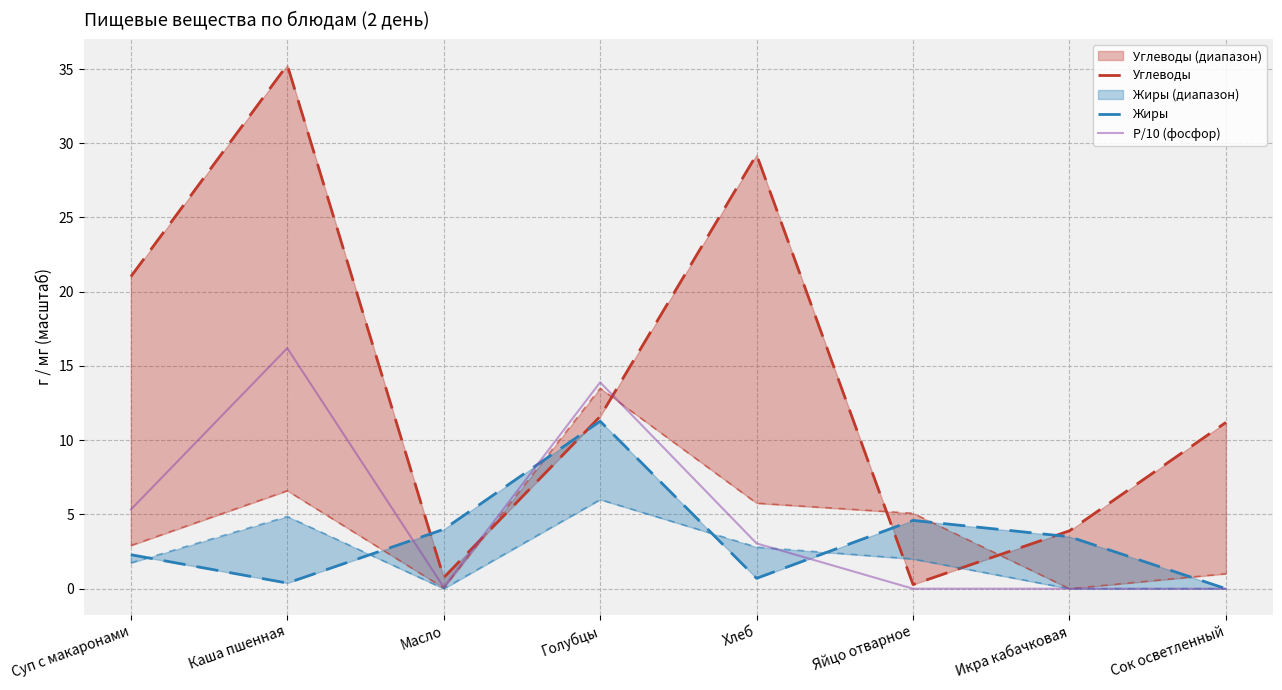

What is the difference between the maximum and minimum values in the Р/10 (фосфор) series?

16.2